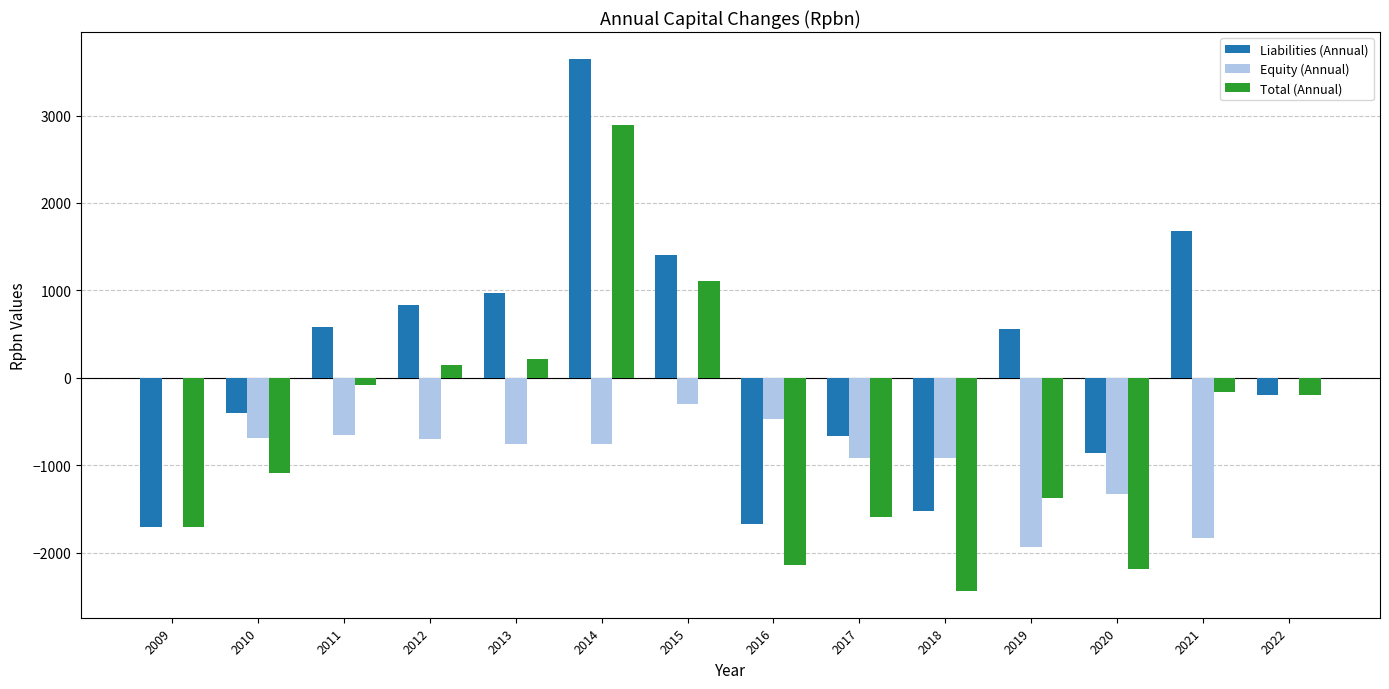

Count the number of data series in this chart.

3